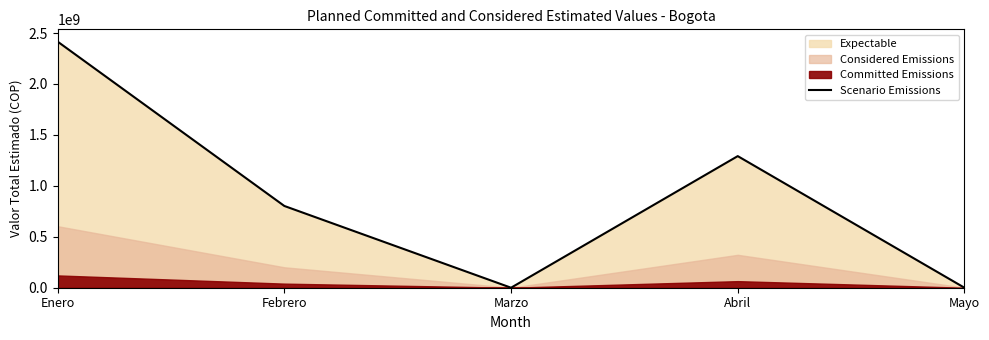

What is the label of the 4th point from the left?

Abril